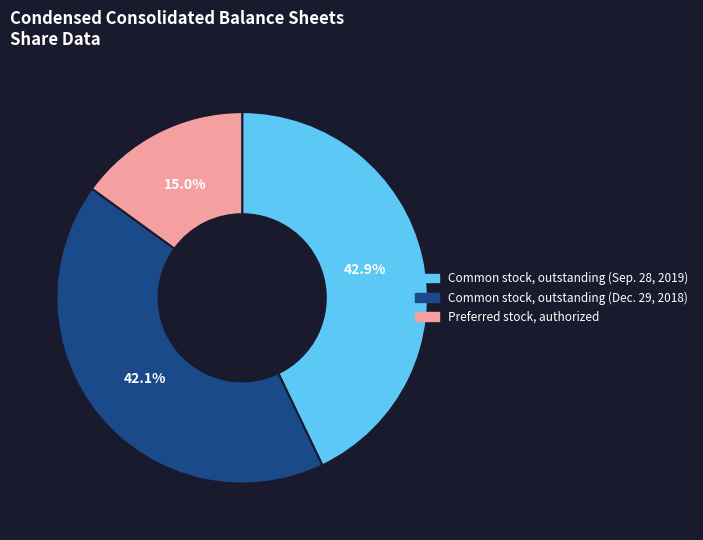

Which has a higher value, Common stock, outstanding (Dec. 29, 2018) or Preferred stock, authorized?

Common stock, outstanding (Dec. 29, 2018)